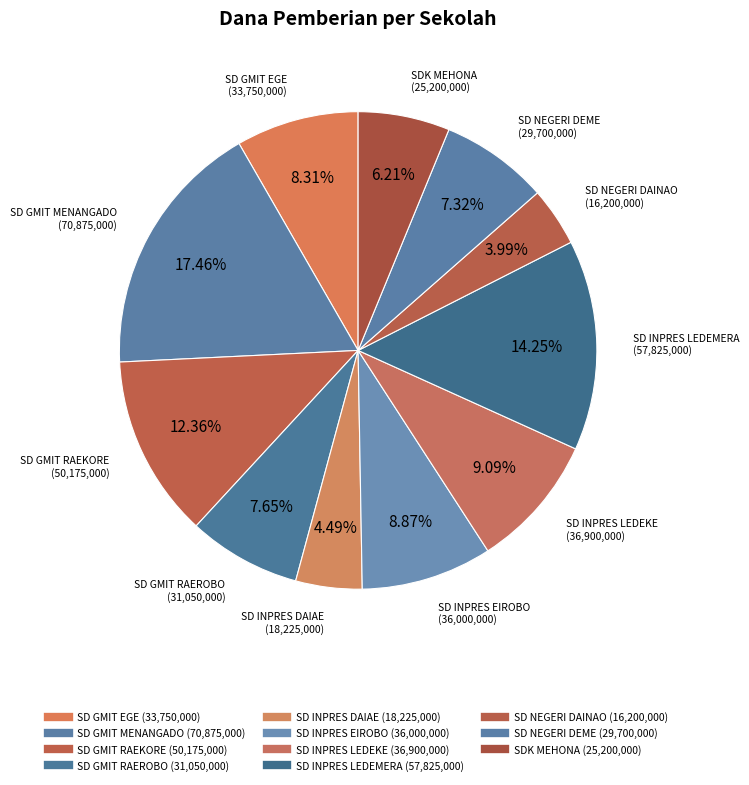

Combined, what portion of the pie is SD GMIT MENANGADO and SD INPRES DAIAE?

22.0%